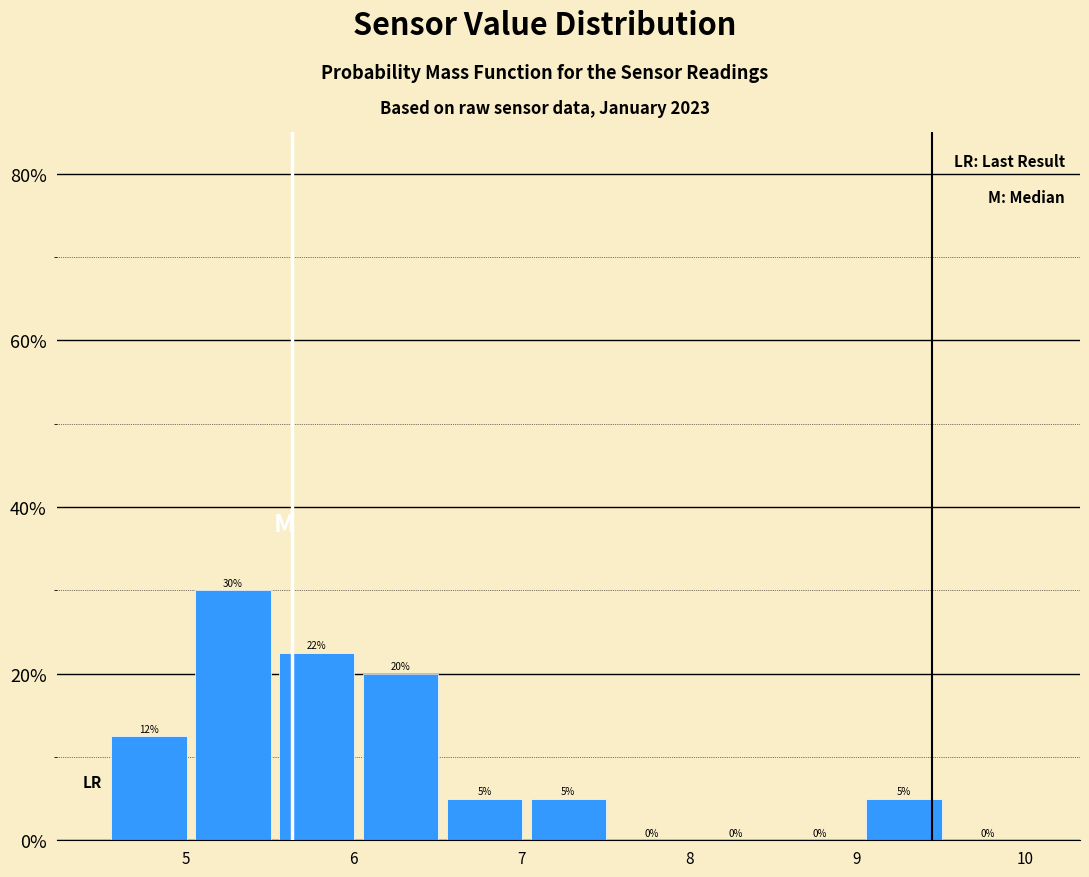

Which range on the x-axis has the tallest bar?

5.03 to 5.53